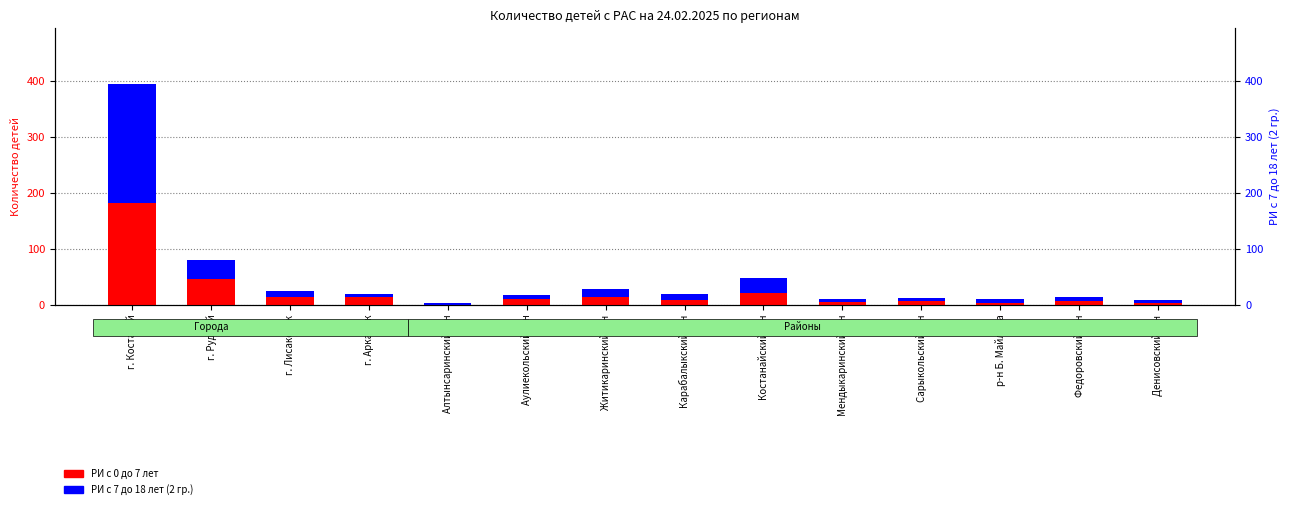

How many series are shown in this chart?

2